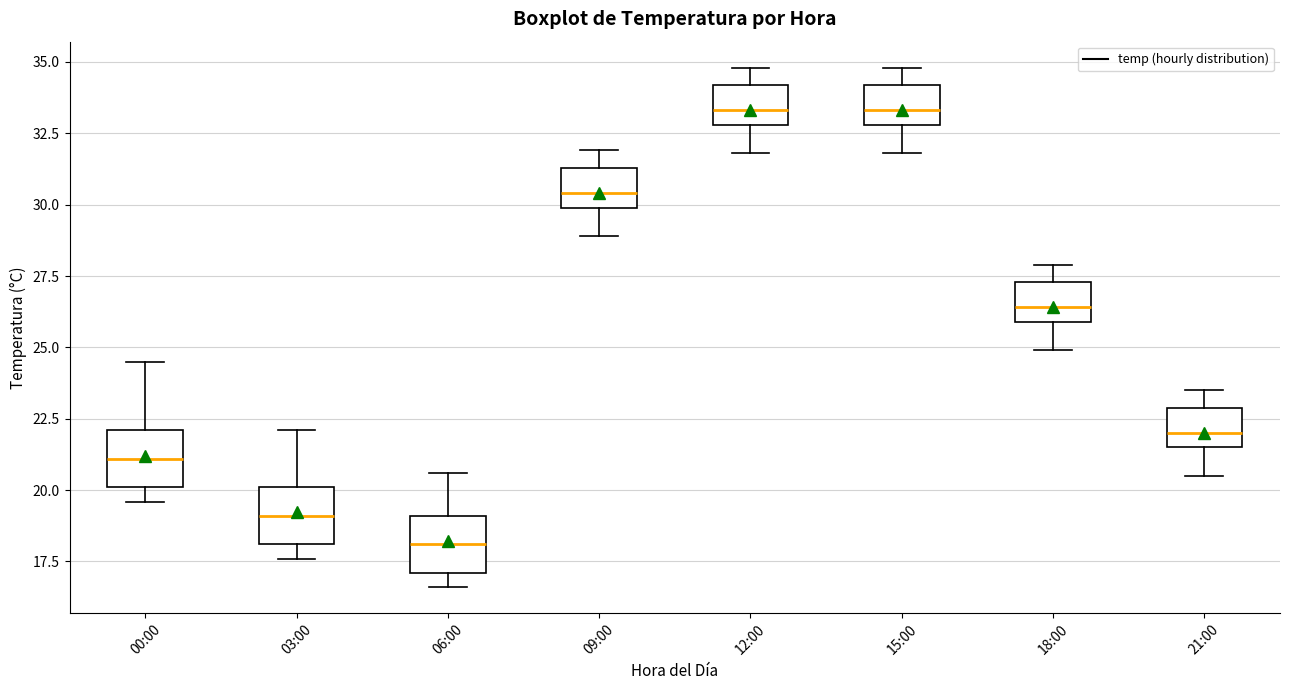

Where is the upper edge of the box for 00:00 on the y-axis? The values are not printed on the chart, so give them approximately, as read against the axis.

22.0